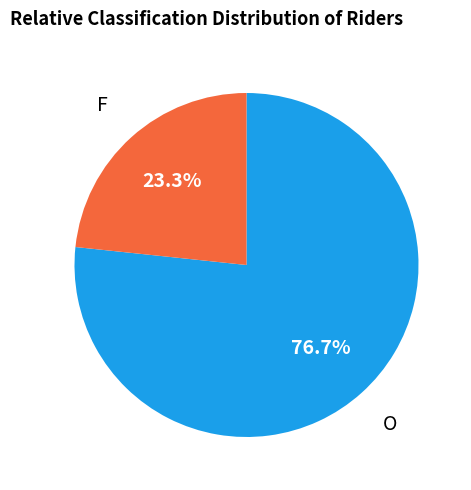

Is there a majority slice in this chart?

Yes